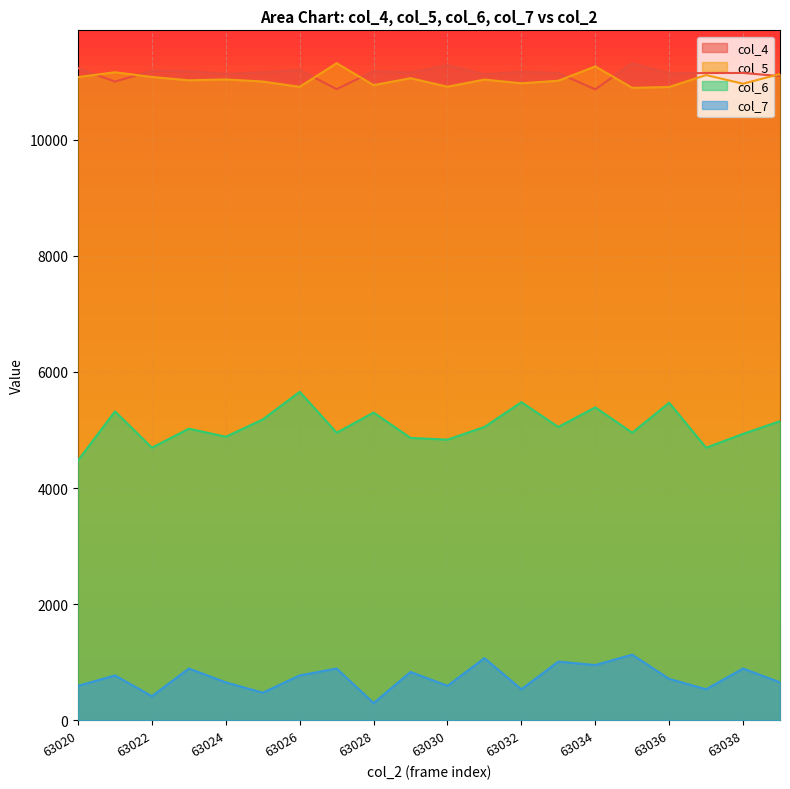

Which series ends up on top after the final intersection of col_4 and col_5?

col_5